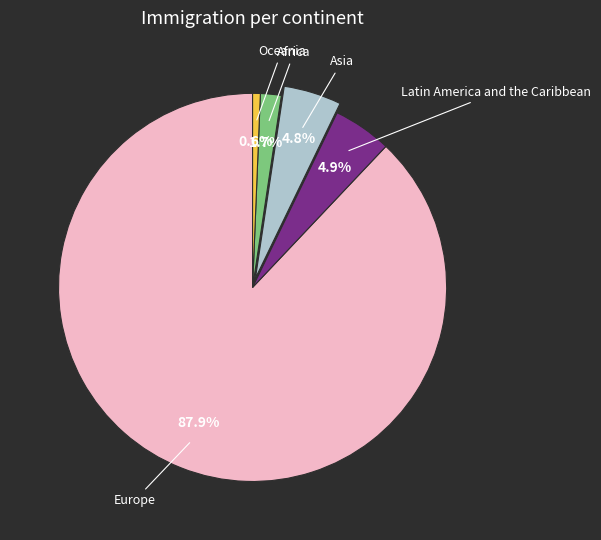

Is there any slice that represents more than half of the pie?

Yes